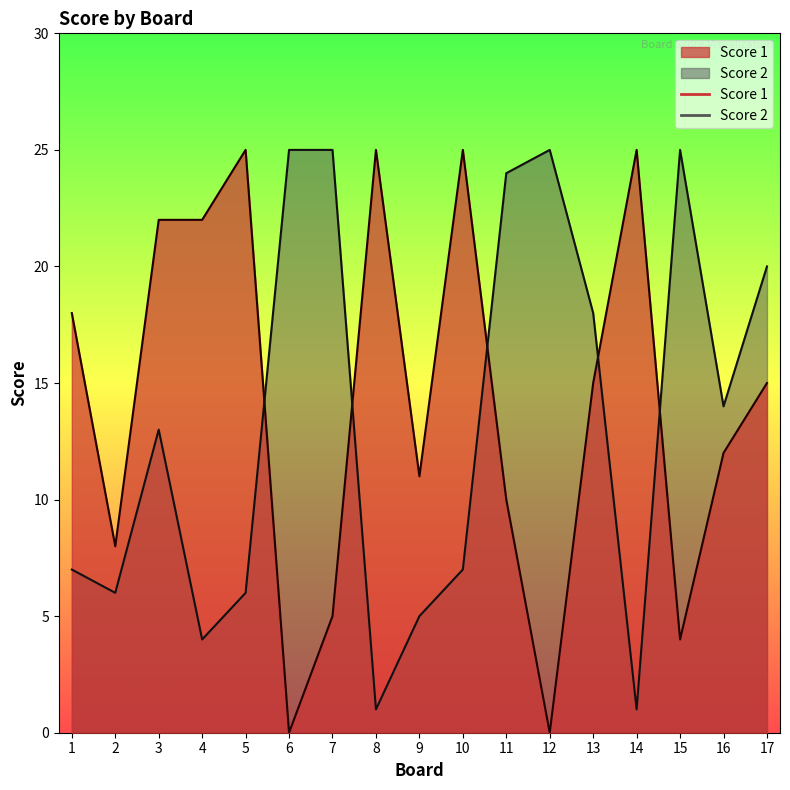

How many lines are shown in the chart?

2